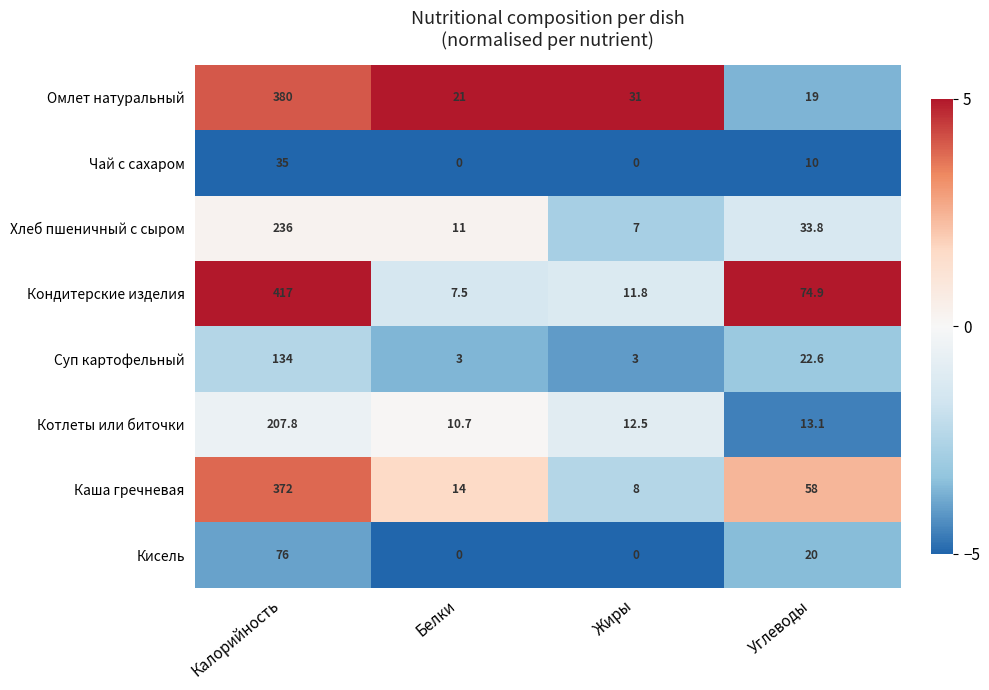

What is the sum of all Котлеты или биточки values?

244.1